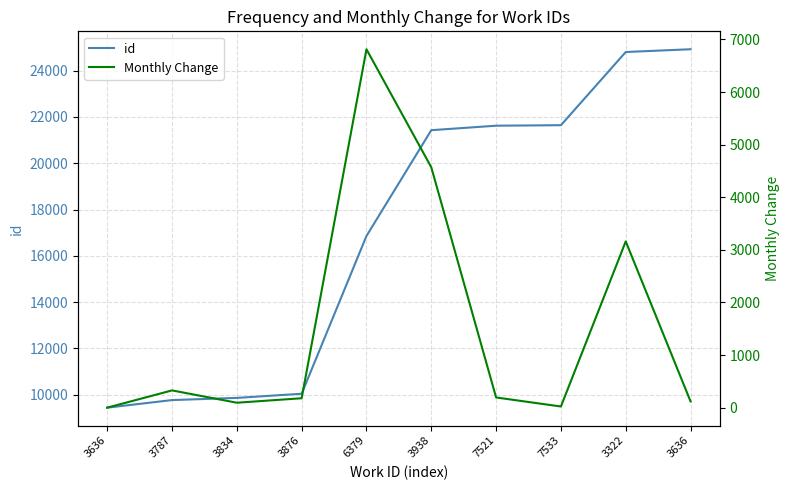

How many series are shown in this chart?

2